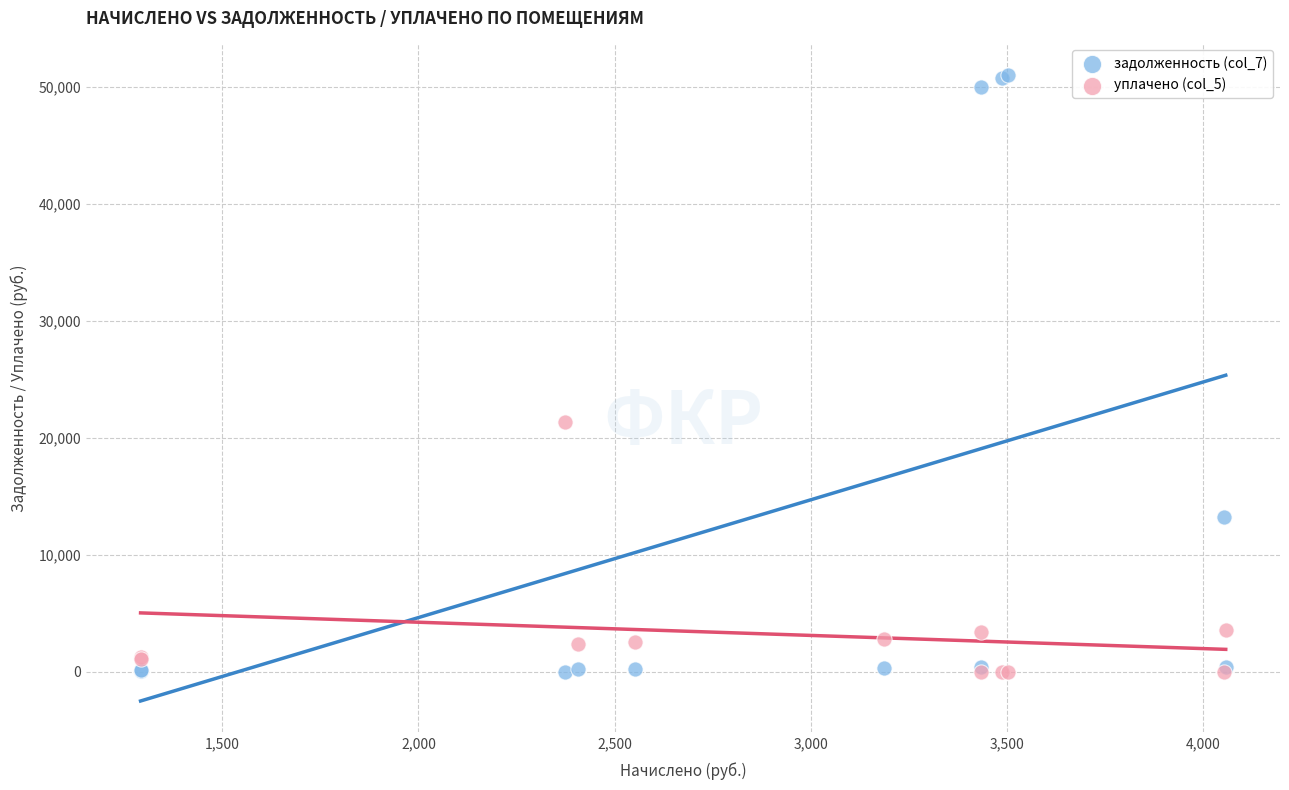

Across all series, what Y value is closest to 25504?

21364.2